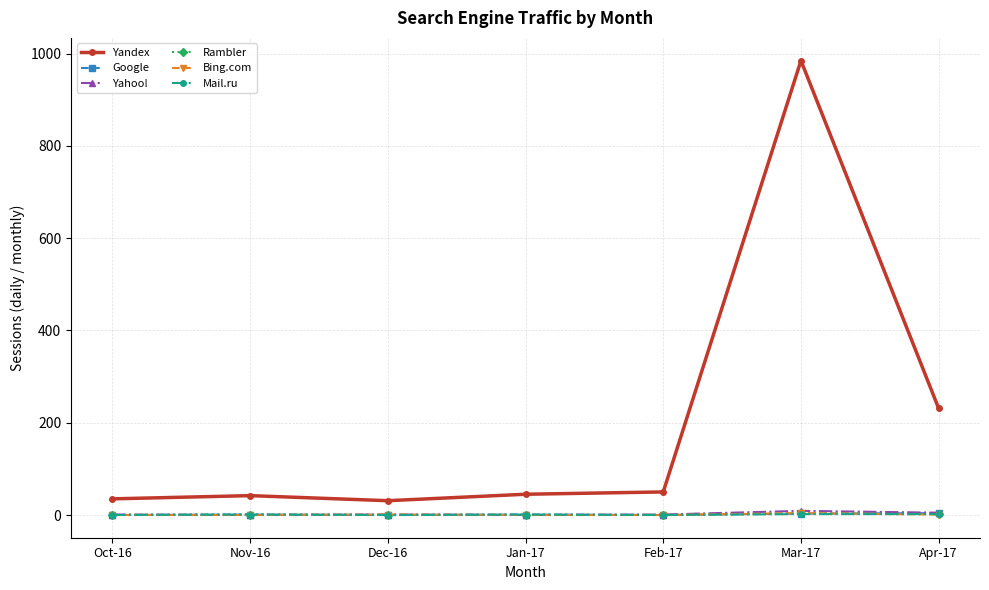

True or false: Yahoo! has more than 0 points higher than both neighbors.

True